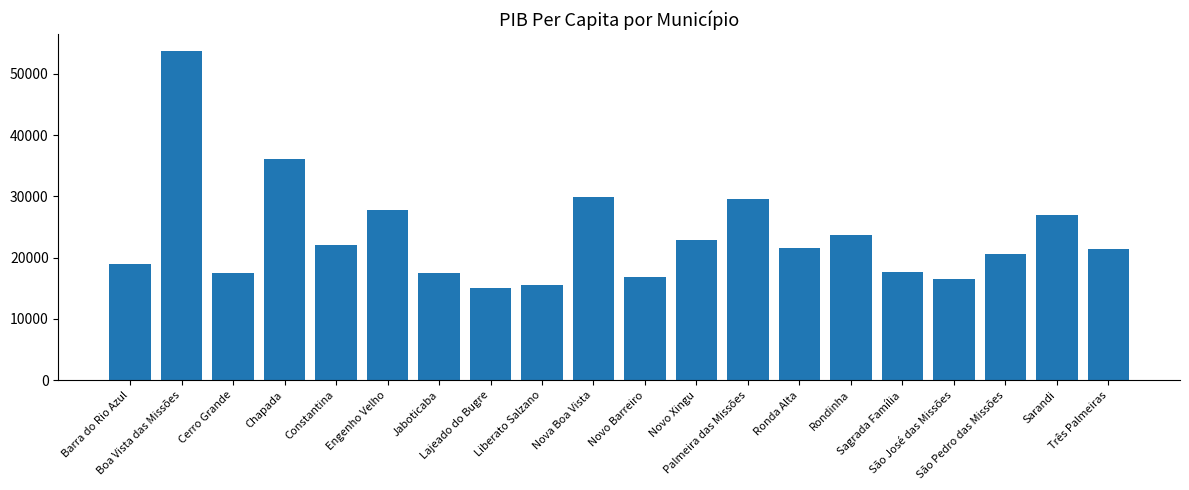

What is the difference between the values at Liberato Salzano and Lajeado do Bugre?

579.2